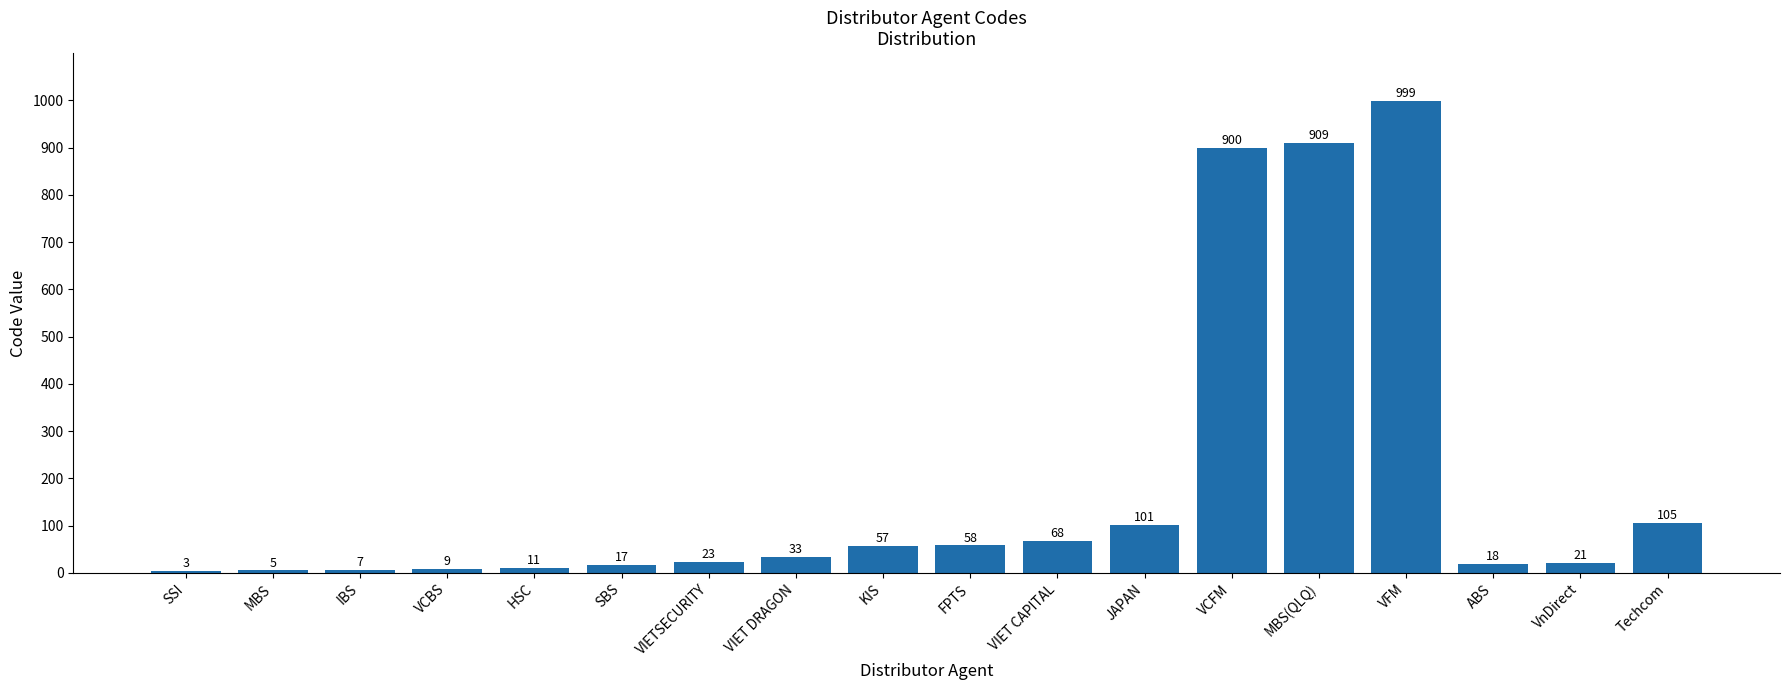

Where is the data nearest to the value 501?

Techcom